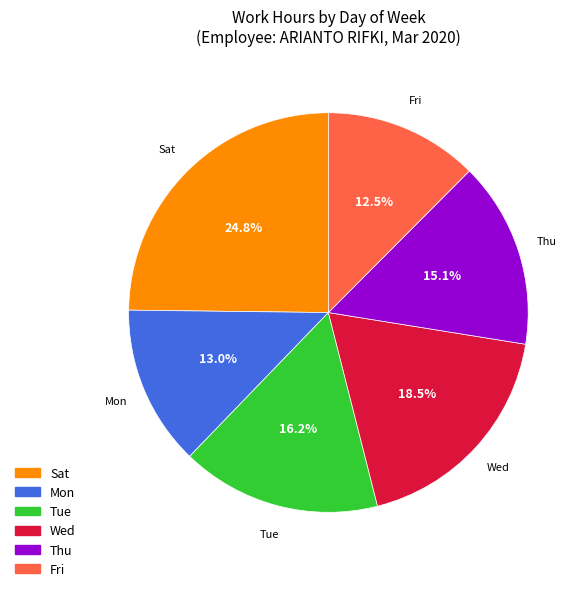

Is there any slice that represents more than half of the pie?

No